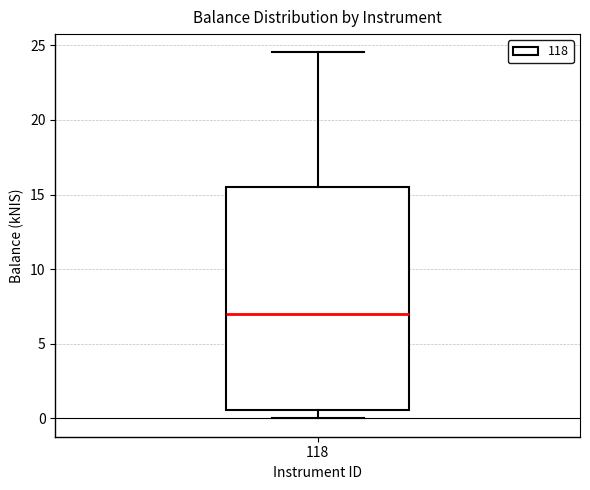

Read this box plot against the y-axis: the position of the median line, the range covered by the box, and the ends of both whiskers. The values are not printed on the chart, so give them approximately, as read against the axis.

median 7.0, box 0.5 to 15.5, whiskers 0.0 to 24.5